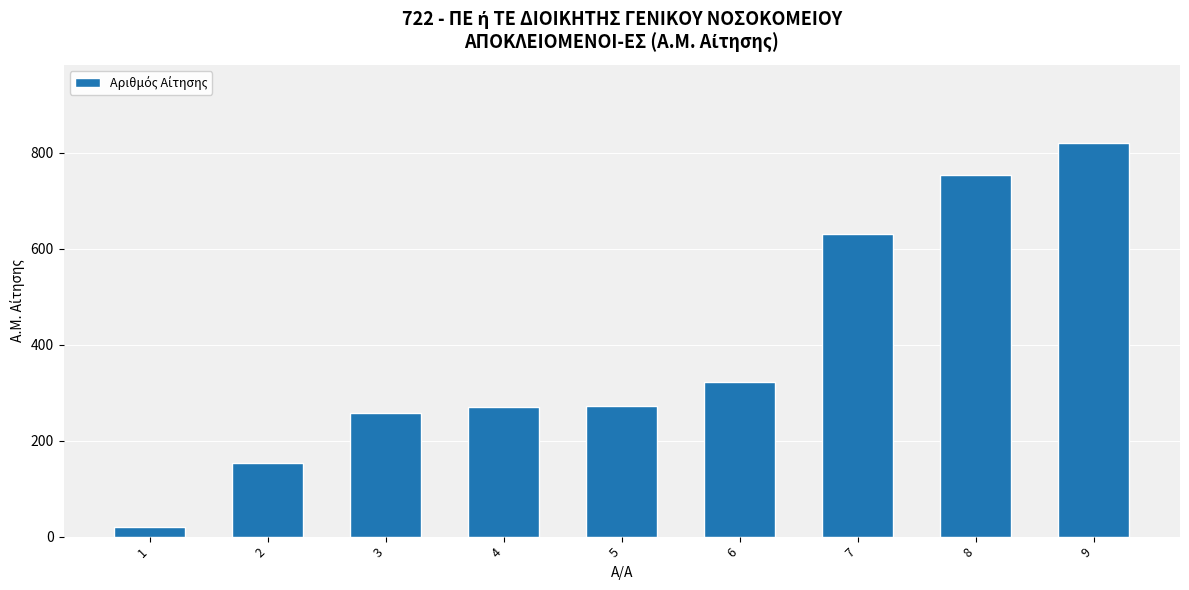

The chart shows a value of 437 at 3. True or false?

False